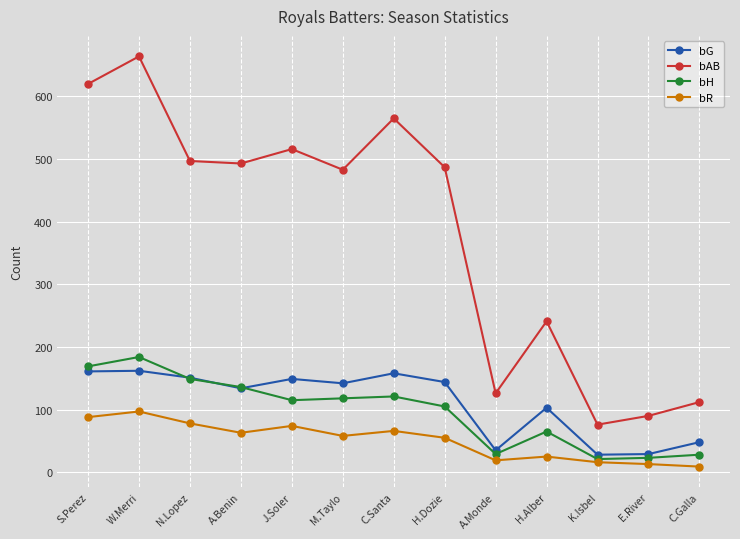

What value does the bAB series have at K.Isbel, to the nearest 10?

80